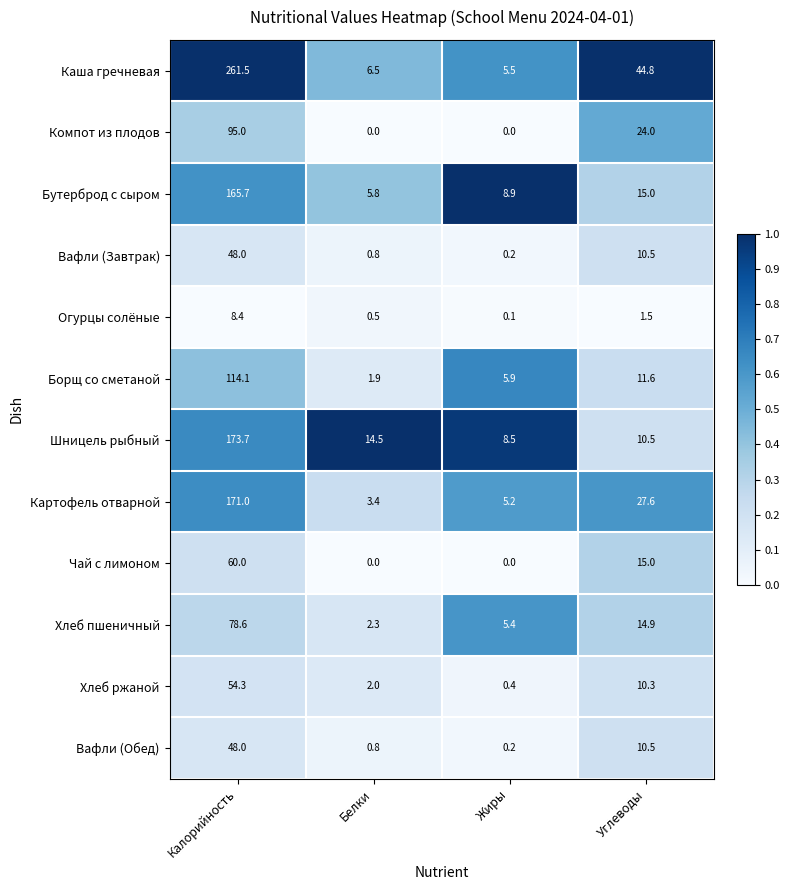

Is it true that Вафли (Завтрак) equals 48.0 at Калорийность?

True